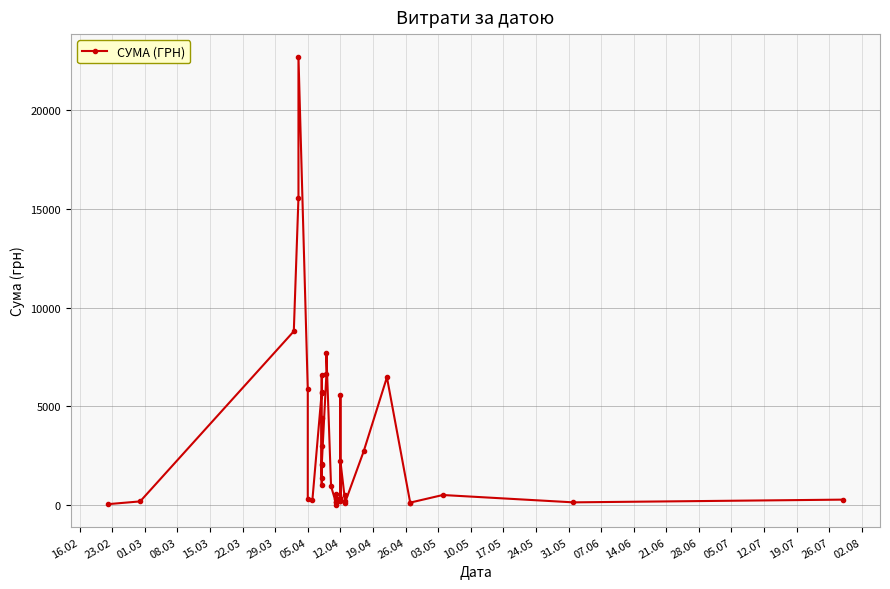

The value at 02.08 is 100.9. True or false?

False